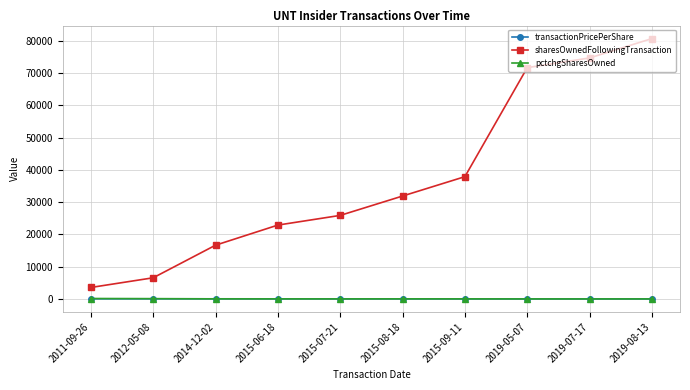

Rank the categories by sharesOwnedFollowingTransaction value from highest to lowest.

2019-08-13, 2019-07-17, 2019-05-07, 2015-09-11, 2015-08-18, 2015-07-21, 2015-06-18, 2014-12-02, 2012-05-08, 2011-09-26